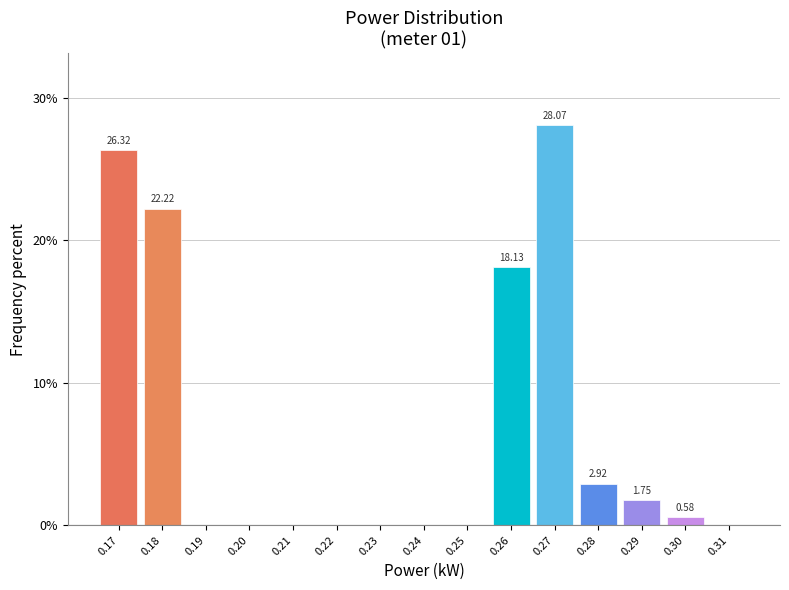

What is the sum of all values?

100.0